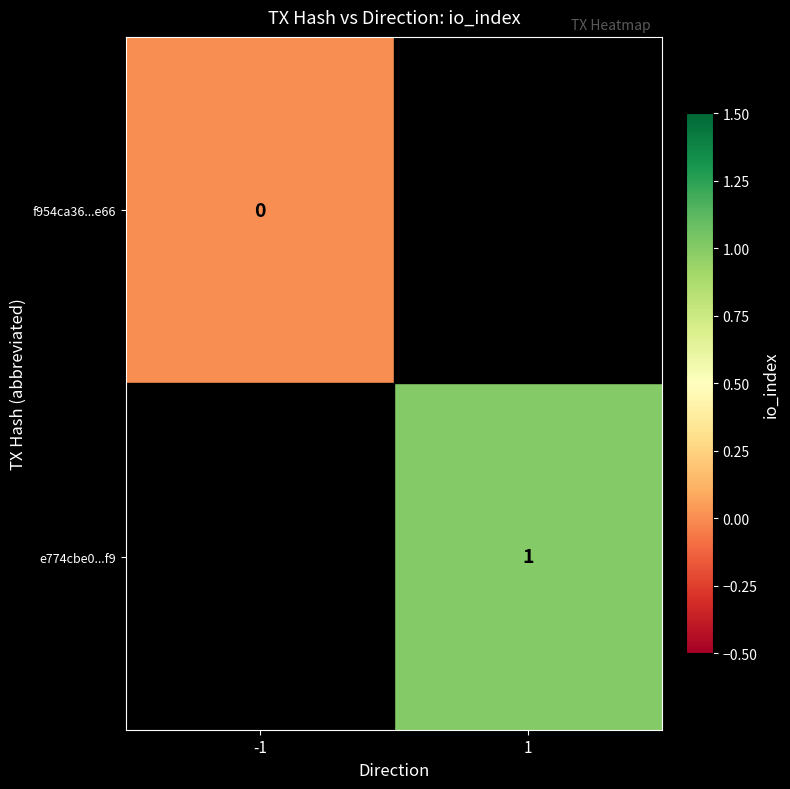

The value of e774cbe0...f9 at 1 is 1. True or false?

True